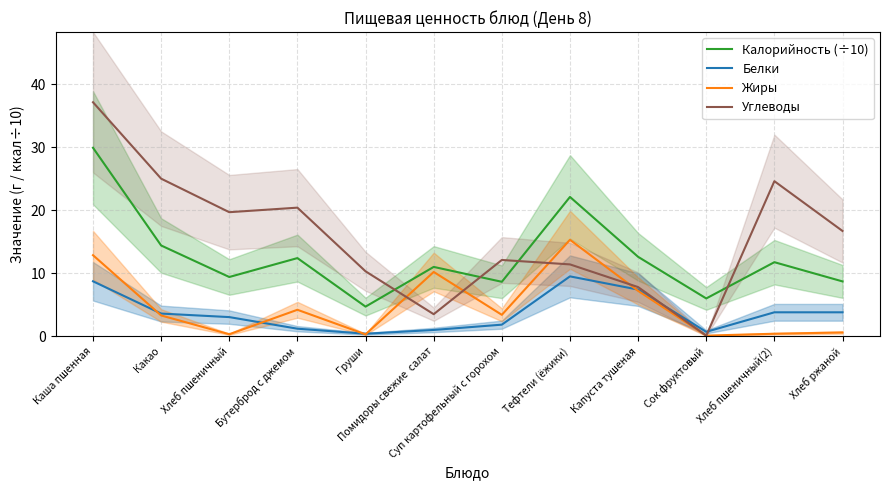

Reading right to left, list all the values displayed in this chart.

Калорийность (÷10): Хлеб ржаной=8.7	Хлеб пшеничный(2)=11.8	Сок фруктовый=6.0	Капуста тушеная=12.6	Тефтели (ёжики)=22.1	Суп картофельный с горохом=8.6	Помидоры свежие  салат=11.0	Груши=4.7	Бутерброд с джемом=12.4	Хлеб пшеничный=9.4	Какао=14.4	Каша пшенная=29.9
Белки: Хлеб ржаной=3.8	Хлеб пшеничный(2)=3.8	Сок фруктовый=0.7	Капуста тушеная=7.4	Тефтели (ёжики)=9.5	Суп картофельный с горохом=1.8	Помидоры свежие  салат=1.0	Груши=0.4	Бутерброд с джемом=1.2	Хлеб пшеничный=3.0	Какао=3.6	Каша пшенная=8.7
Жиры: Хлеб ржаной=0.6	Хлеб пшеничный(2)=0.4	Сок фруктовый=0.1	Капуста тушеная=7.2	Тефтели (ёжики)=15.3	Суп картофельный с горохом=3.4	Помидоры свежие  салат=10.2	Груши=0.3	Бутерброд с джемом=4.2	Хлеб пшеничный=0.3	Какао=3.3	Каша пшенная=12.9
Углеводы: Хлеб ржаной=16.7	Хлеб пшеничный(2)=24.6	Сок фруктовый=0.1	Капуста тушеная=7.8	Тефтели (ёжики)=11.4	Суп картофельный с горохом=12.1	Помидоры свежие  салат=3.5	Груши=10.3	Бутерброд с джемом=20.4	Хлеб пшеничный=19.7	Какао=25.0	Каша пшенная=37.1